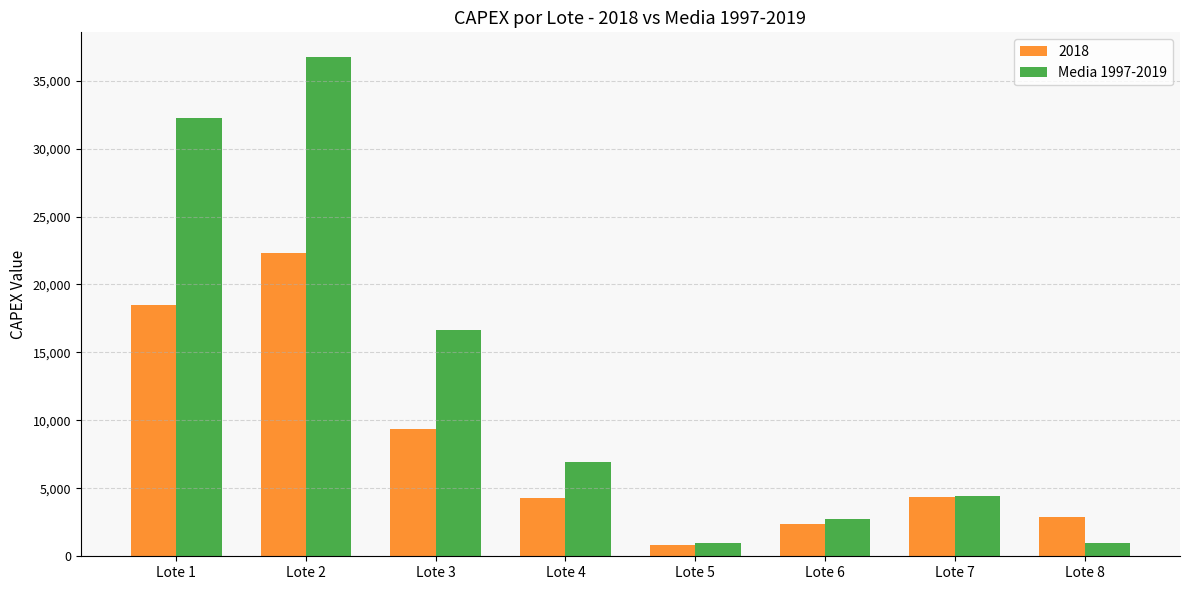

What is the difference between the Media 1997-2019 values at Lote 4 and Lote 7?

2508.5